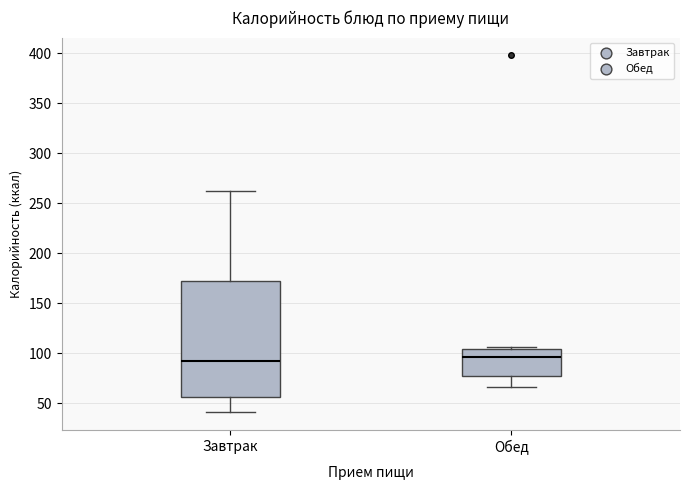

Reading left to right, read every box against the y-axis: the position of its median line, the range the box covers, and the ends of its whiskers. The values are not printed on the chart, so give them approximately, as read against the axis.

Завтрак: median 90, box 55 to 170, whiskers 40 to 260
Обед: median 95, box 75 to 105, whiskers 65 to 105